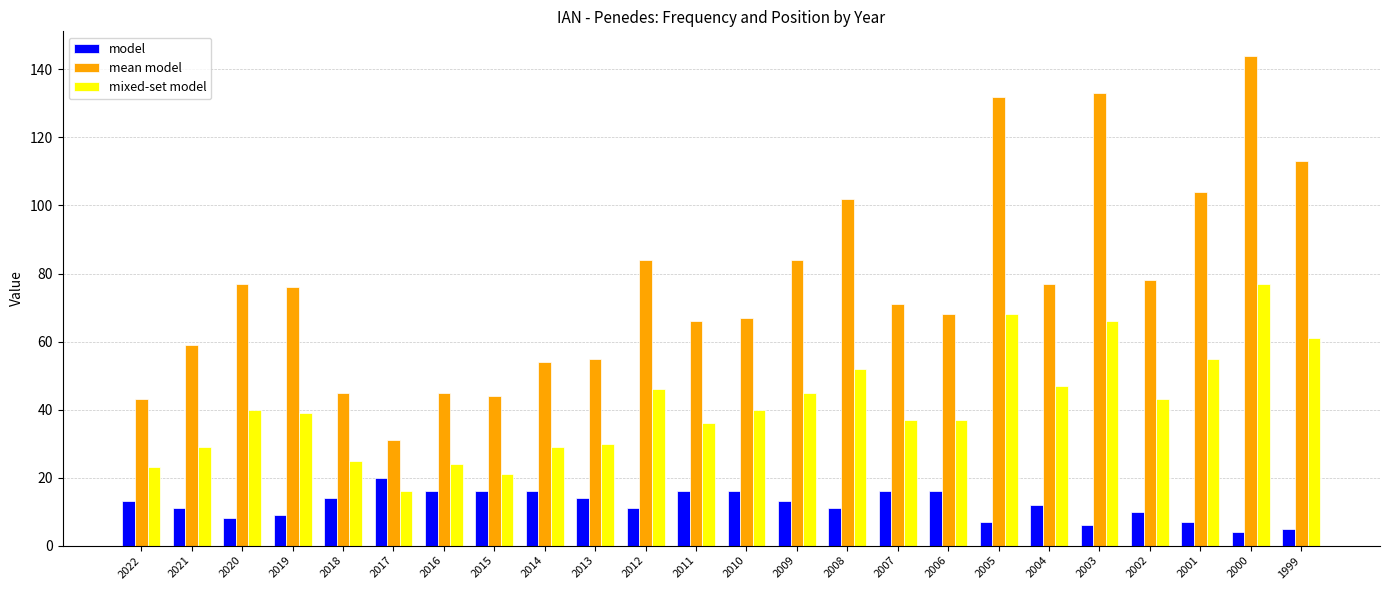

List the series in order of their peak value, highest first.

mean model, mixed-set model, model